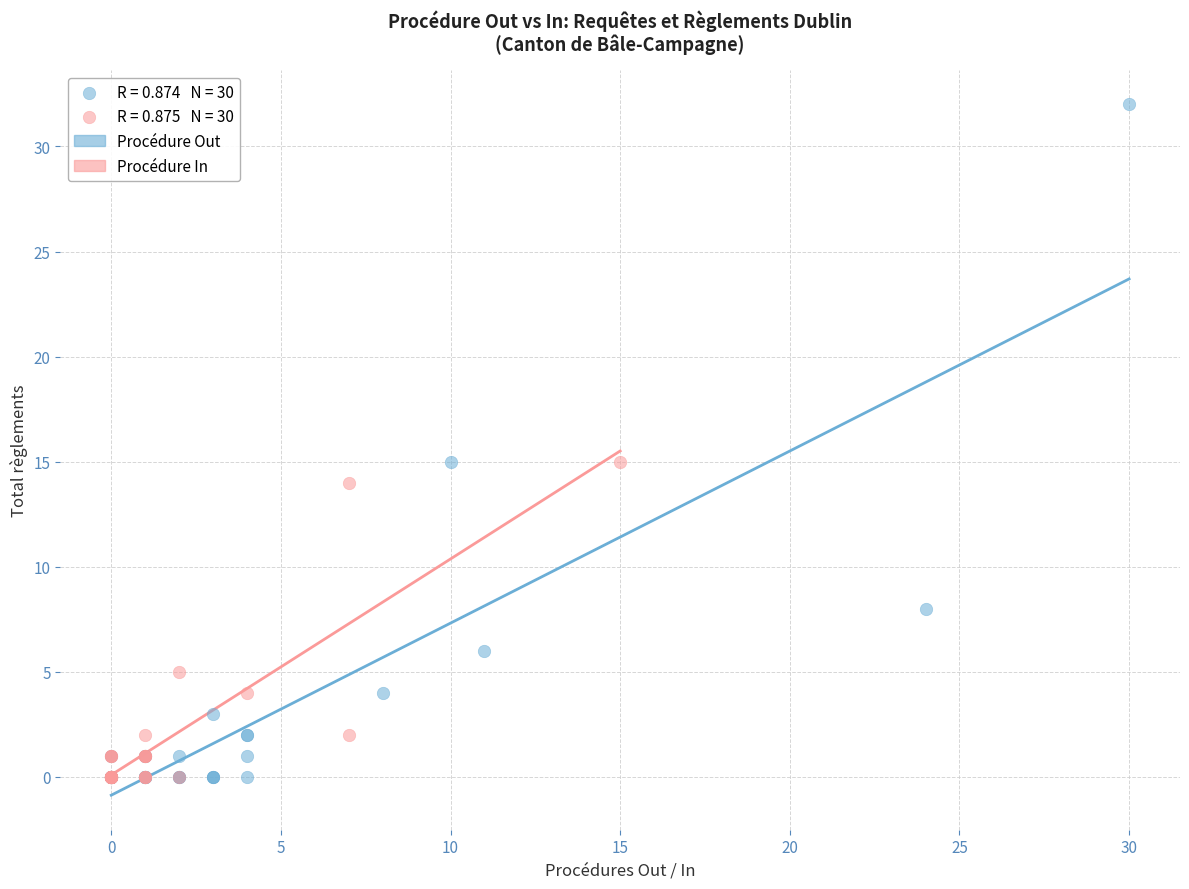

Which series has the largest Y range (max minus min)?

Procédure Out